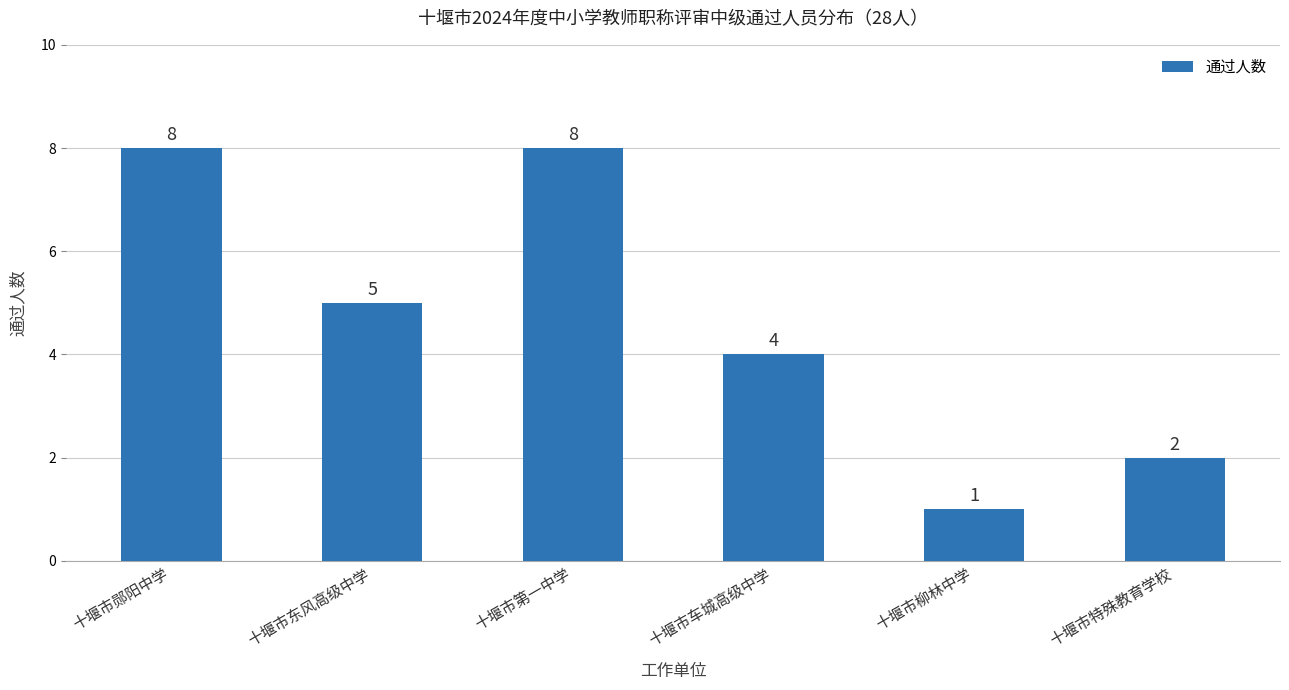

How many bars are there in total?

6